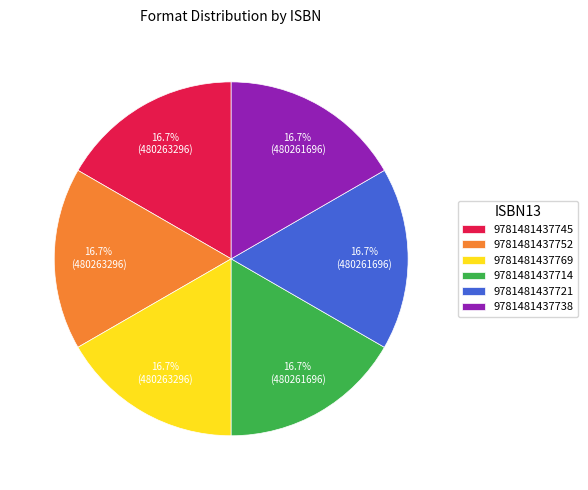

How many slices are in this pie chart?

6